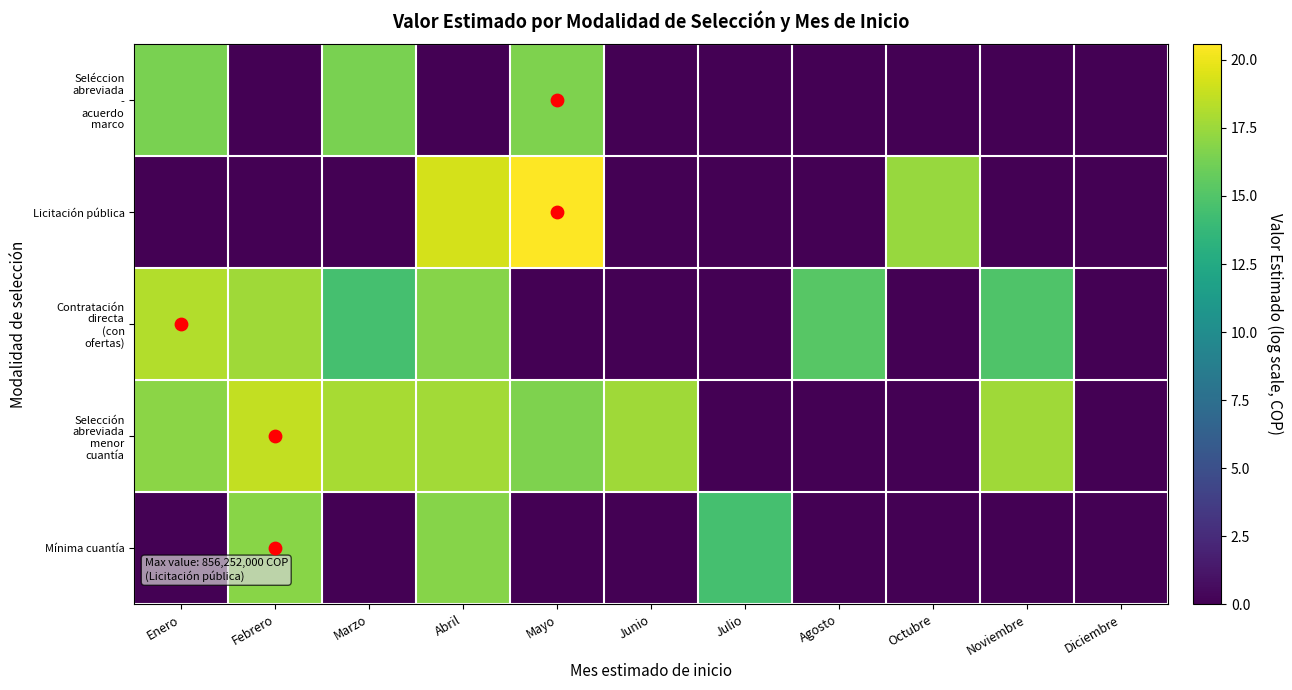

Between Febrero and Diciembre, which series saw the biggest shift?

Selección abreviada menor cuantía